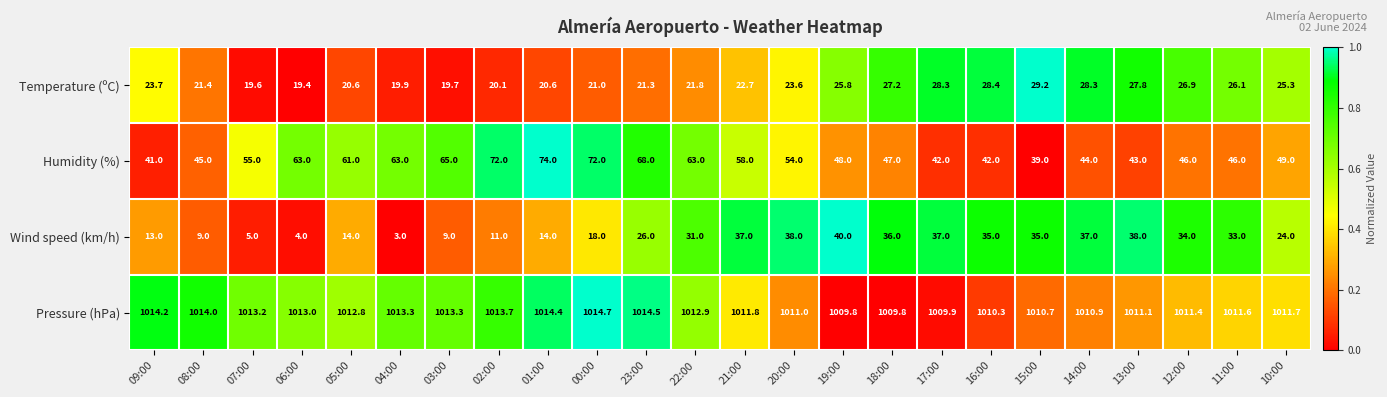

Read the Temperature (ºC) value at 23:00.

21.3